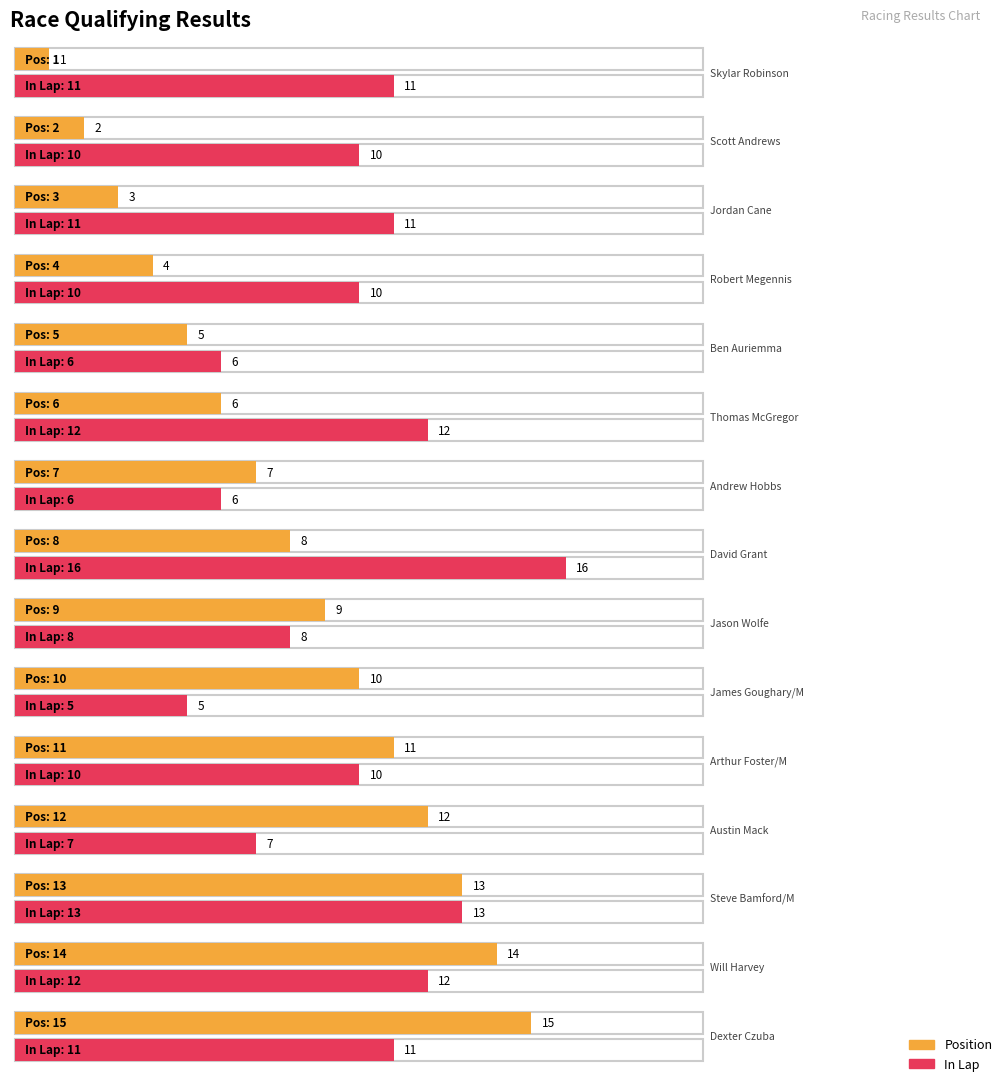

What is the value of the In Lap bar at the 3rd from the left?

11